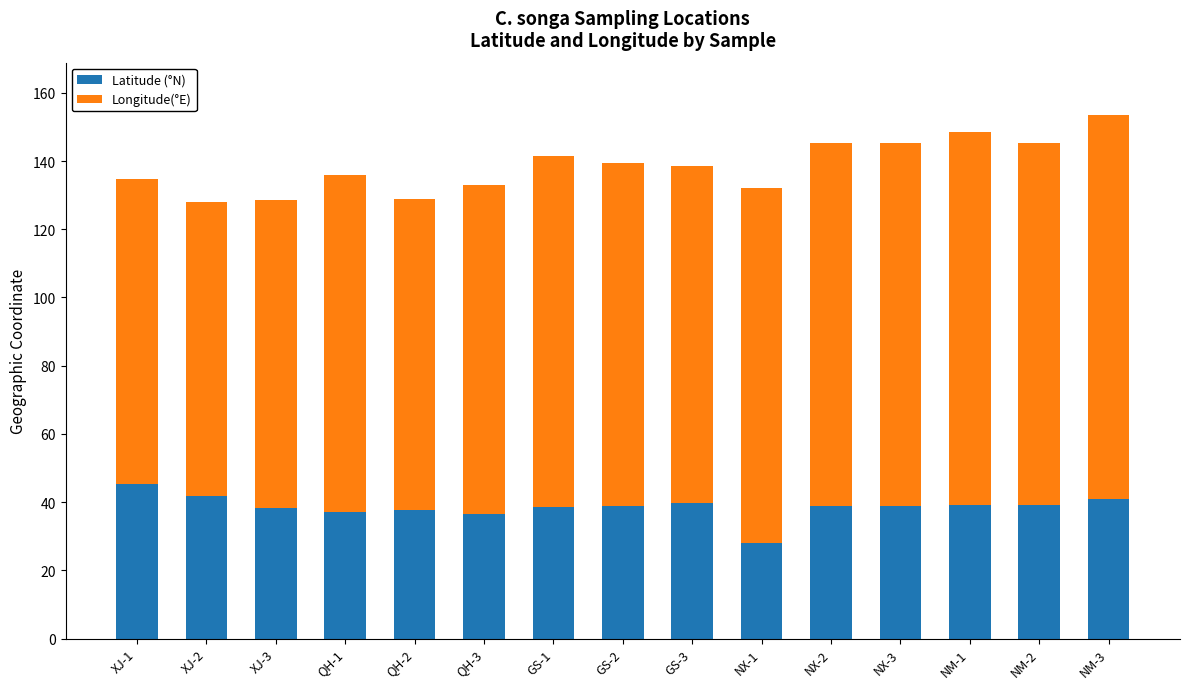

What is the minimum value for Latitude (°N)?

28.0